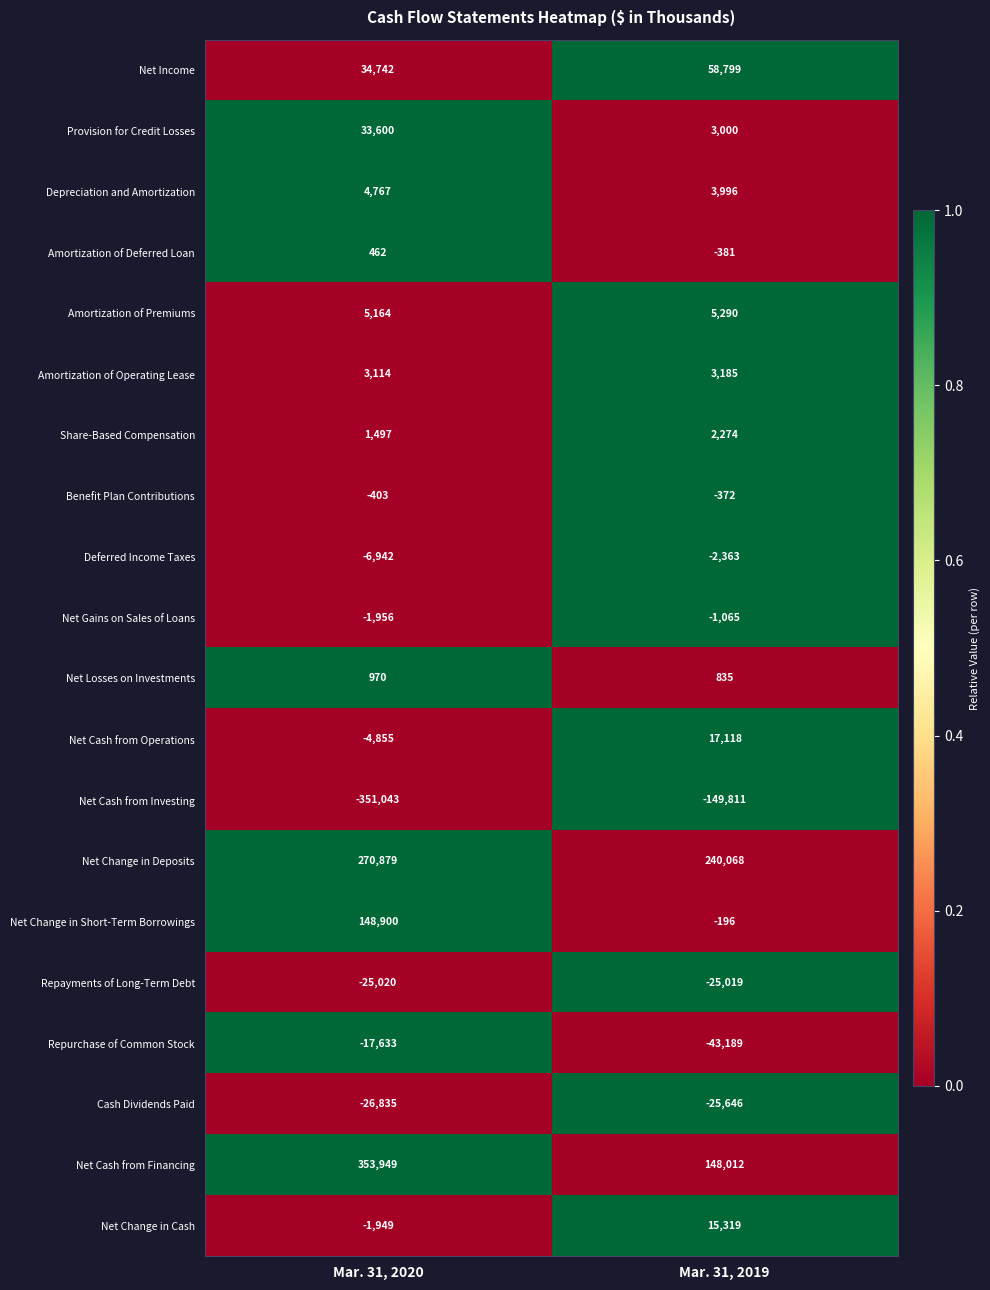

Rank the series by their maximum value, from highest to lowest.

Net Cash from Financing, Net Change in Deposits, Net Change in Short-Term Borrowings, Net Income, Provision for Credit Losses, Net Cash from Operations, Net Change in Cash, Amortization of Premiums, Depreciation and Amortization, Amortization of Operating Lease, Share-Based Compensation, Net Losses on Investments, Amortization of Deferred Loan, Benefit Plan Contributions, Net Gains on Sales of Loans, Deferred Income Taxes, Repurchase of Common Stock, Repayments of Long-Term Debt, Cash Dividends Paid, Net Cash from Investing